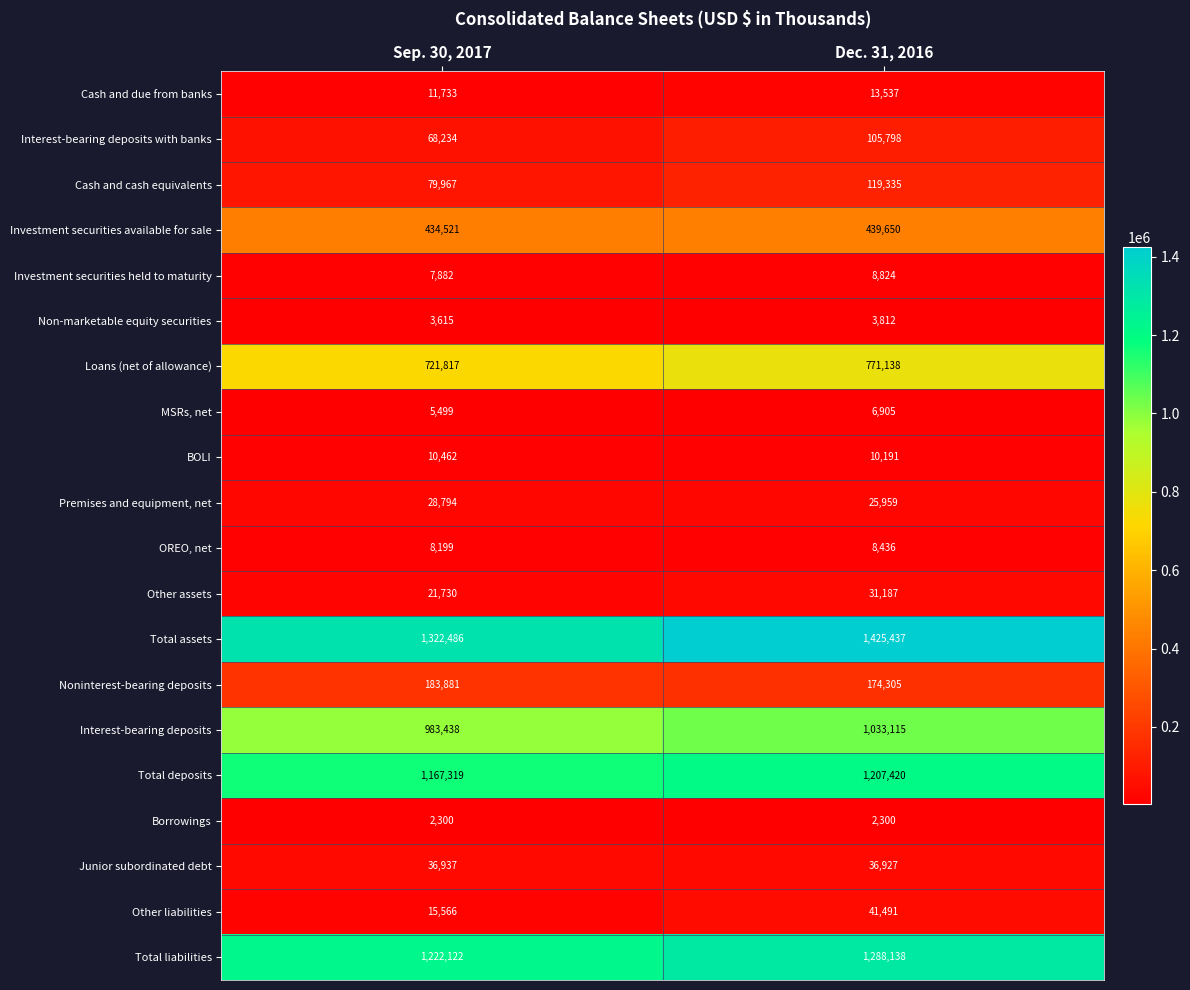

What is the average value of the Loans (net of allowance) series?

746478